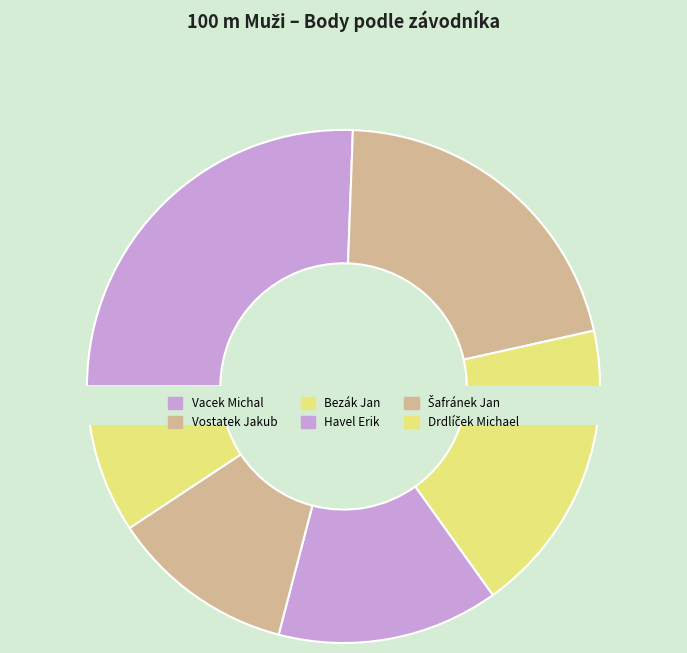

How many slices are in this pie chart?

6